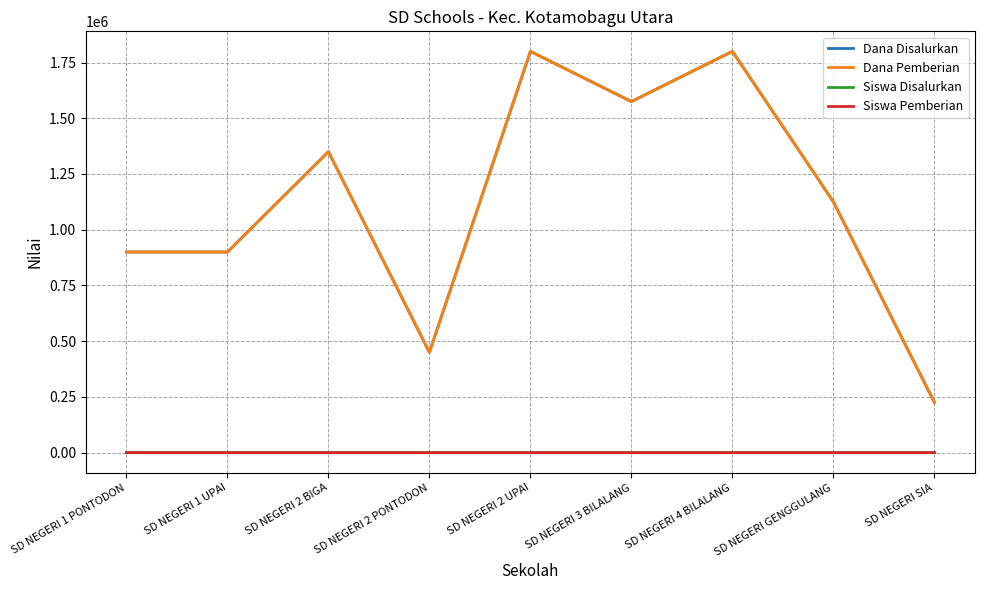

Does the chart display data point markers on the line(s)?

No